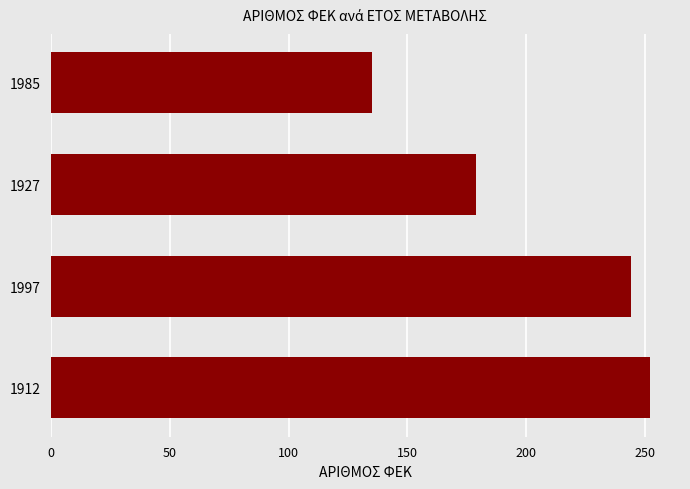

The value at 1927 is 306. True or false?

False